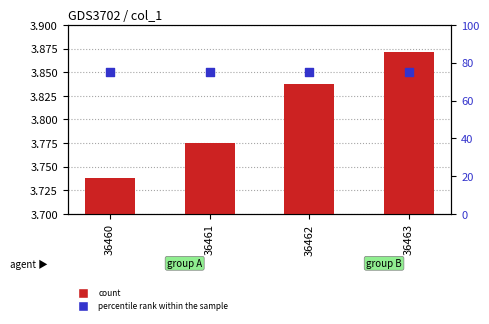

What are all the series names shown in the legend?

count, percentile rank within the sample